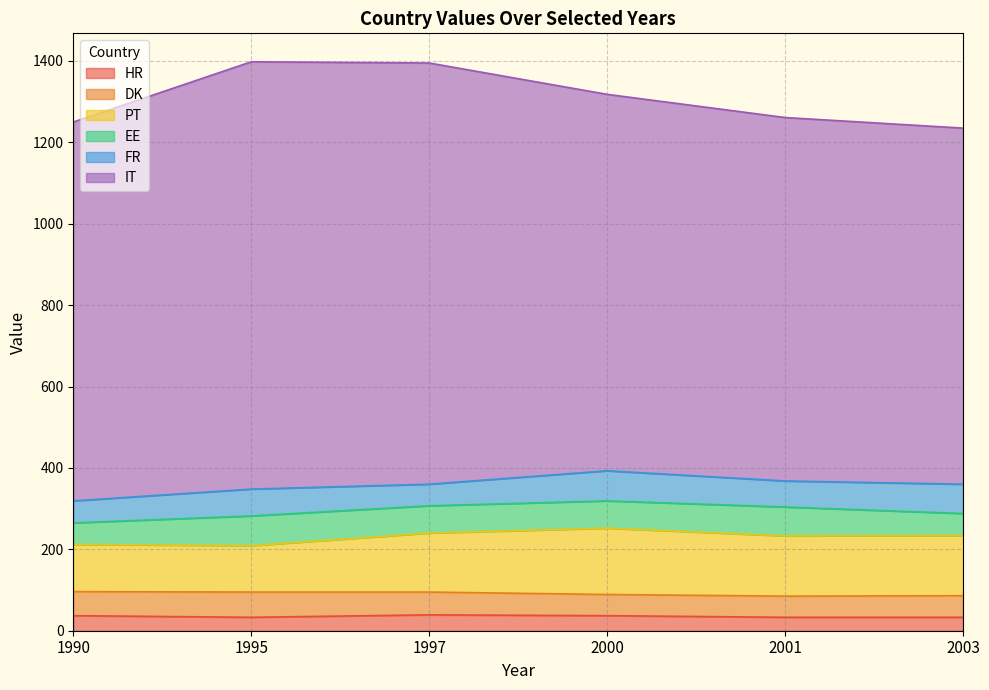

What is the difference between the second highest and second lowest values in the IT series?

142